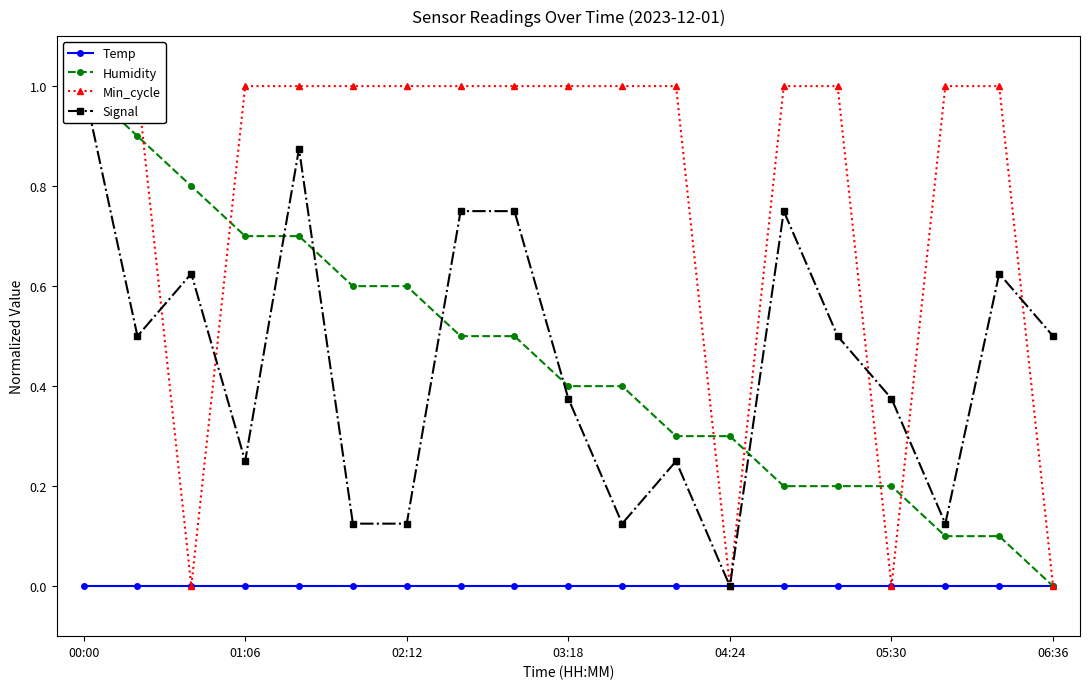

What is the difference between the maximum and minimum values in the Min_cycle series?

1.0